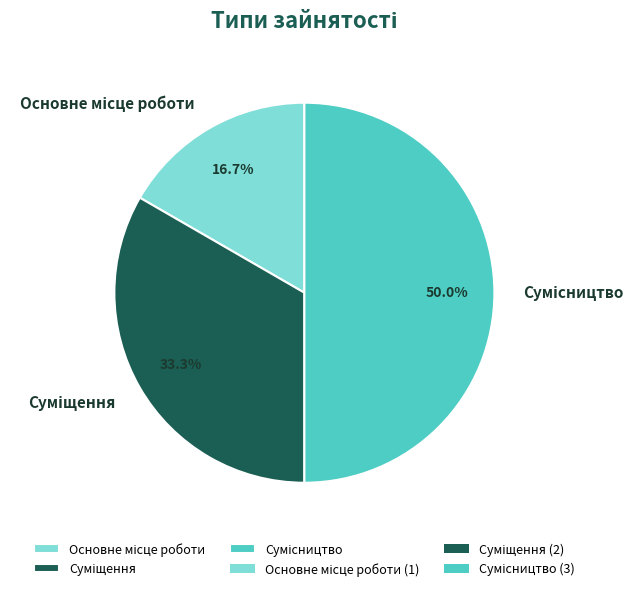

How many slices are in this pie chart?

3